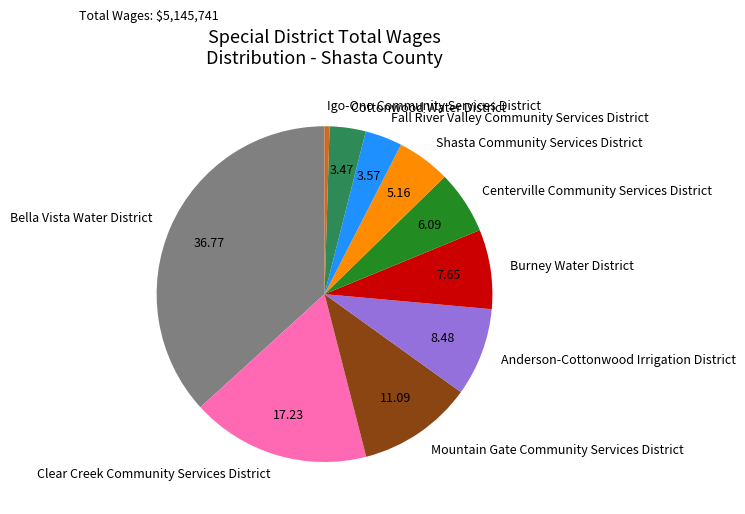

Count the number of slices in the pie.

10